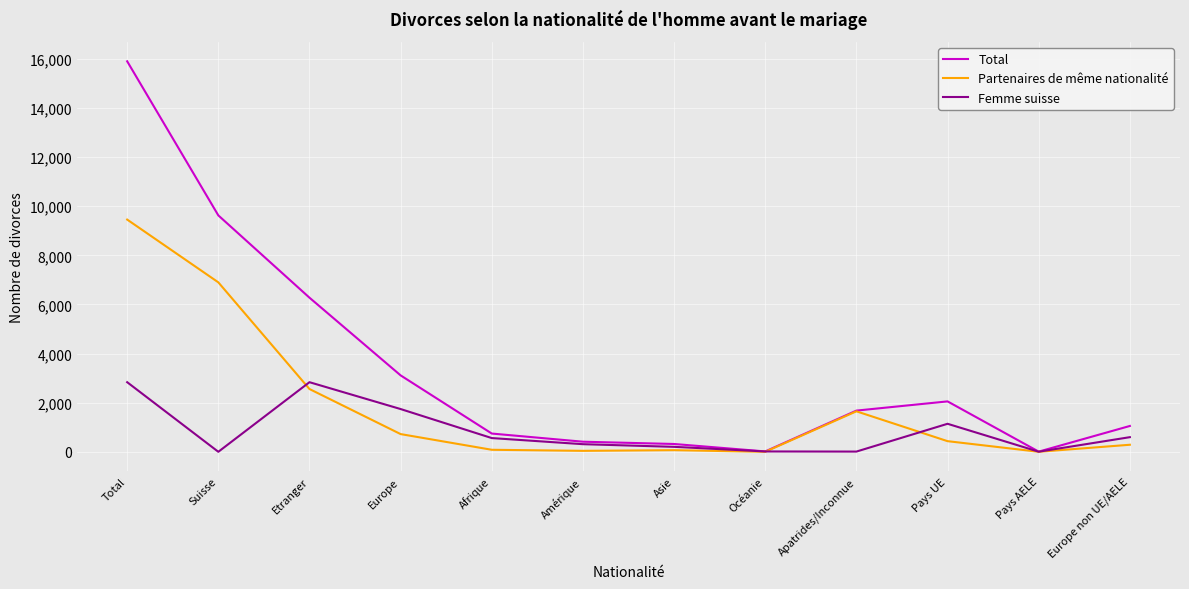

At which category is the sum across all series the highest?

Total